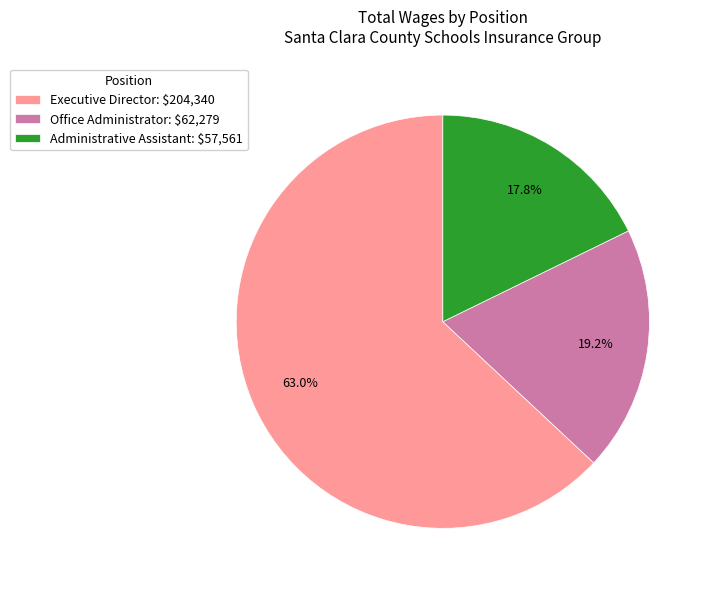

Rank the categories by value from lowest to highest.

Administrative Assistant, Office Administrator, Executive Director